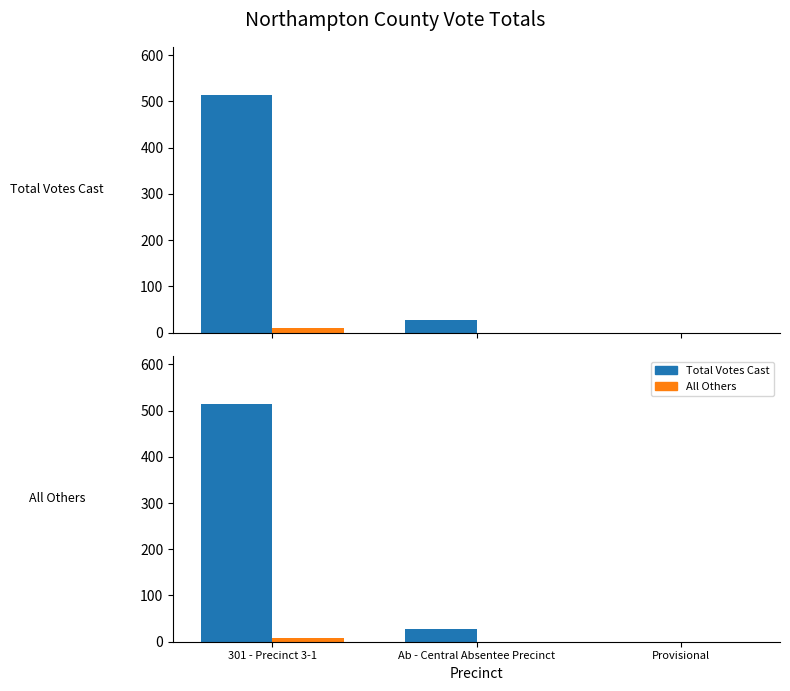

The All Others series shows 0 at Ab - Central Absentee Precinct. True or false?

True